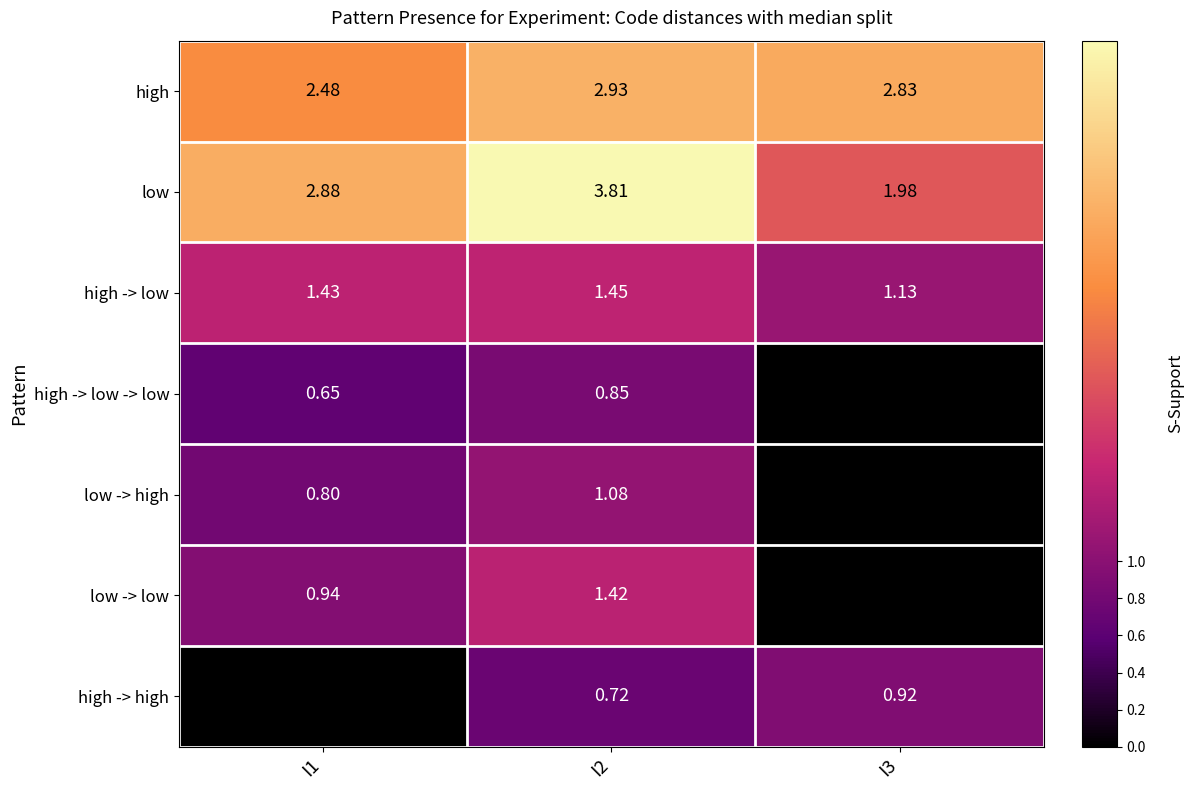

Is the value of high -> low at I2 greater than the value of low -> high at I2?

Yes